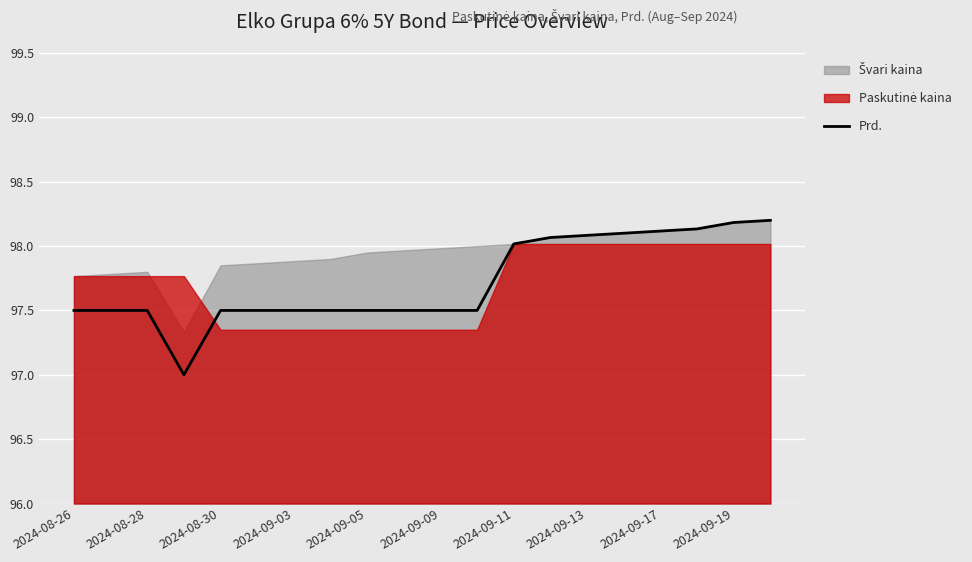

True or false: Prd. has a value of 26.3 at 2024-09-19.

False